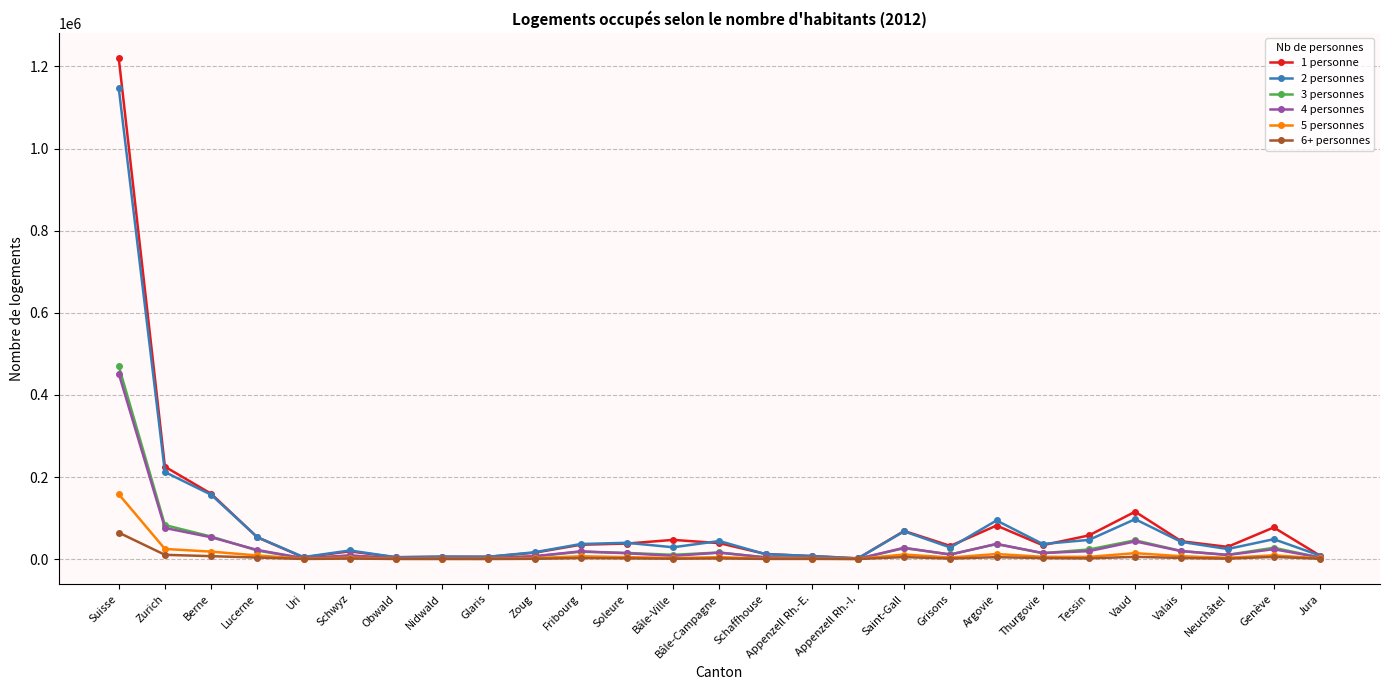

At which category does the chart reach its peak across all series?

Suisse